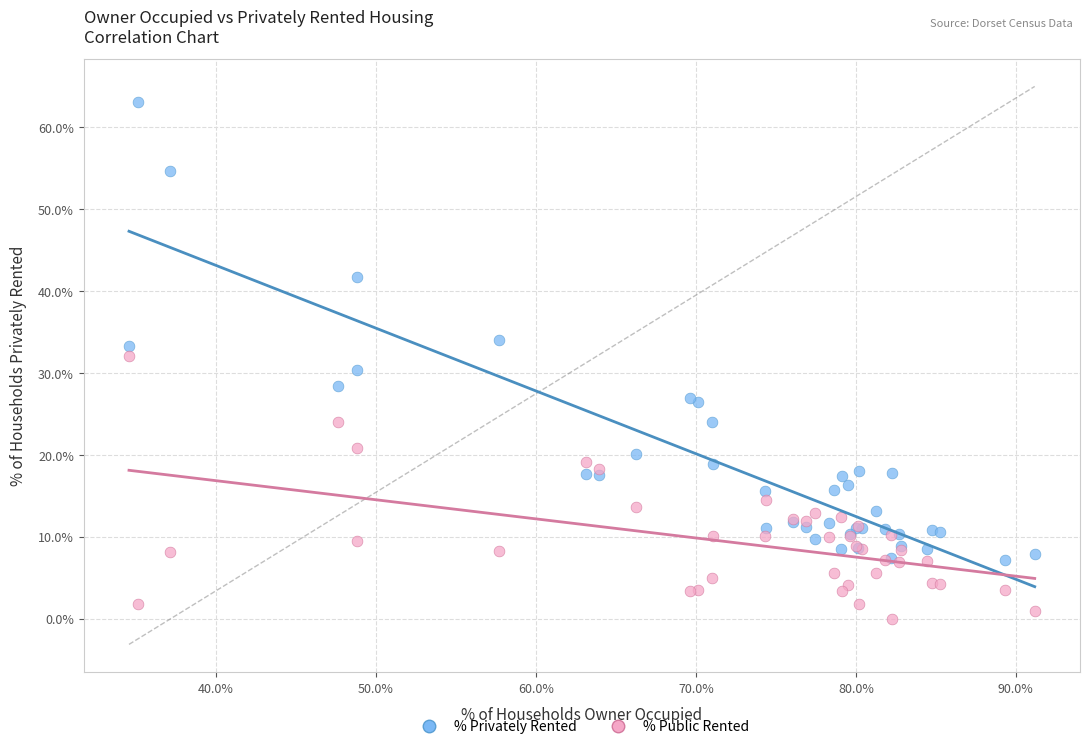

What are all the series names shown in the legend?

% Privately Rented, % Public Rented